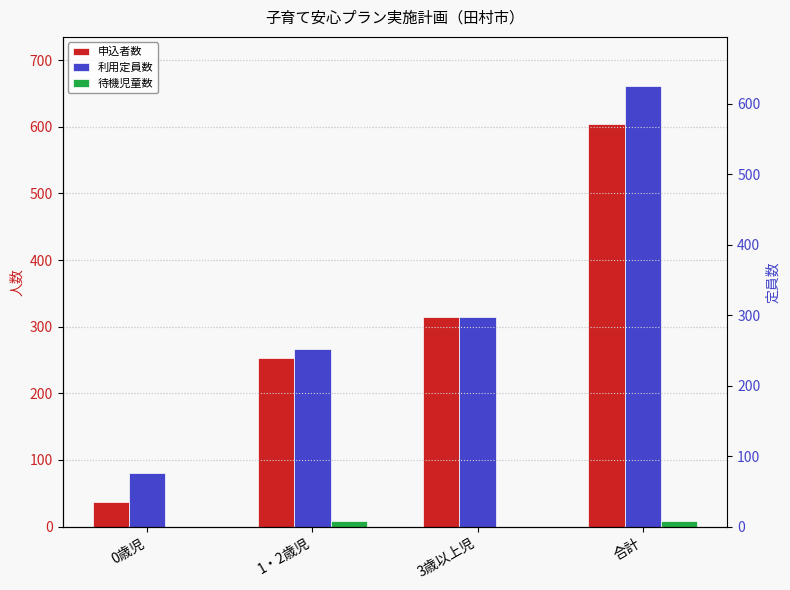

What is the difference between the maximum and minimum values in the 待機児童数 series?

8